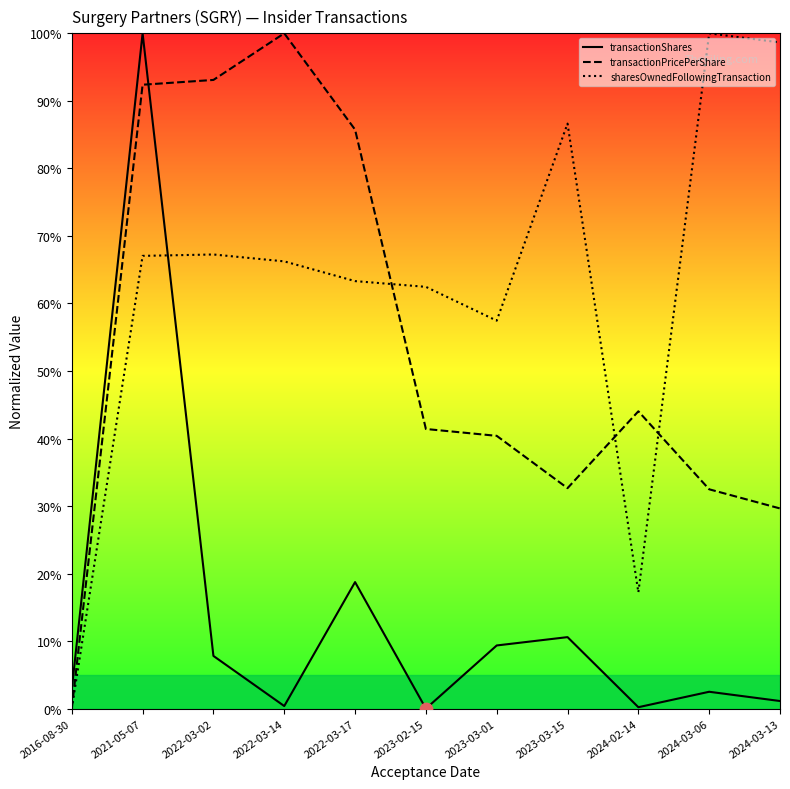

What is the total value across all series at 2022-03-02?

168.2